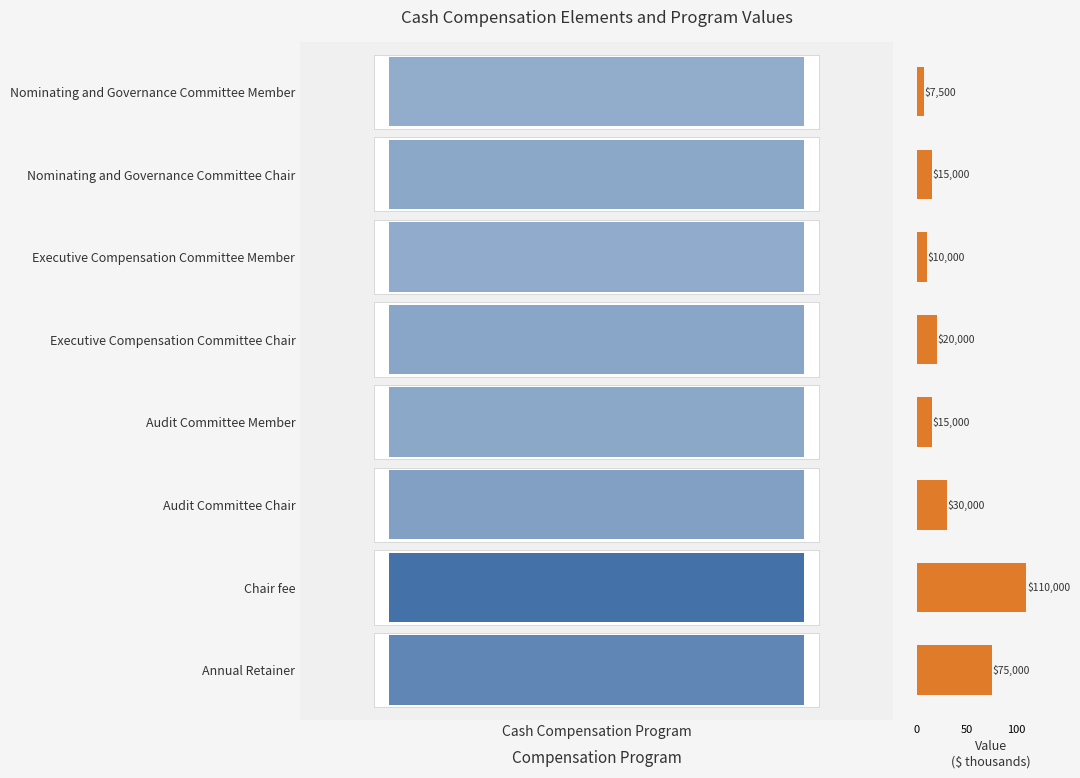

Where does the data first go above 20?

Cash Compensation Program